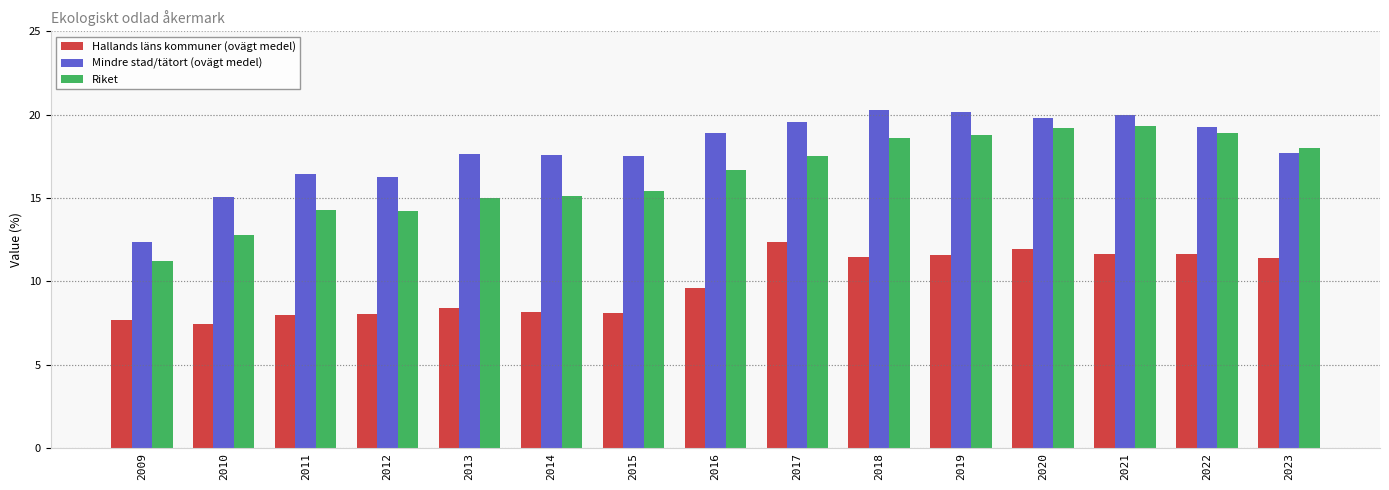

List the series in order of their overall mean, lowest first.

Hallands läns kommuner (ovägt medel), Riket, Mindre stad/tätort (ovägt medel)